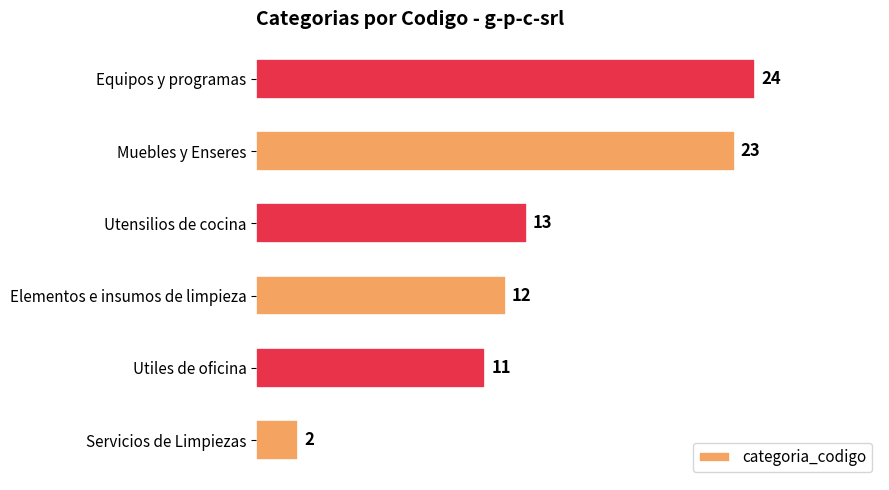

How many data points does each series have?

6